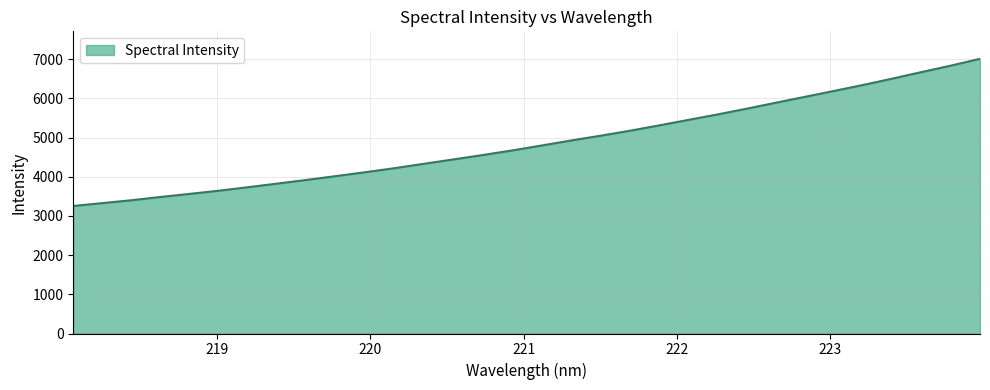

How many series are shown in this chart?

1